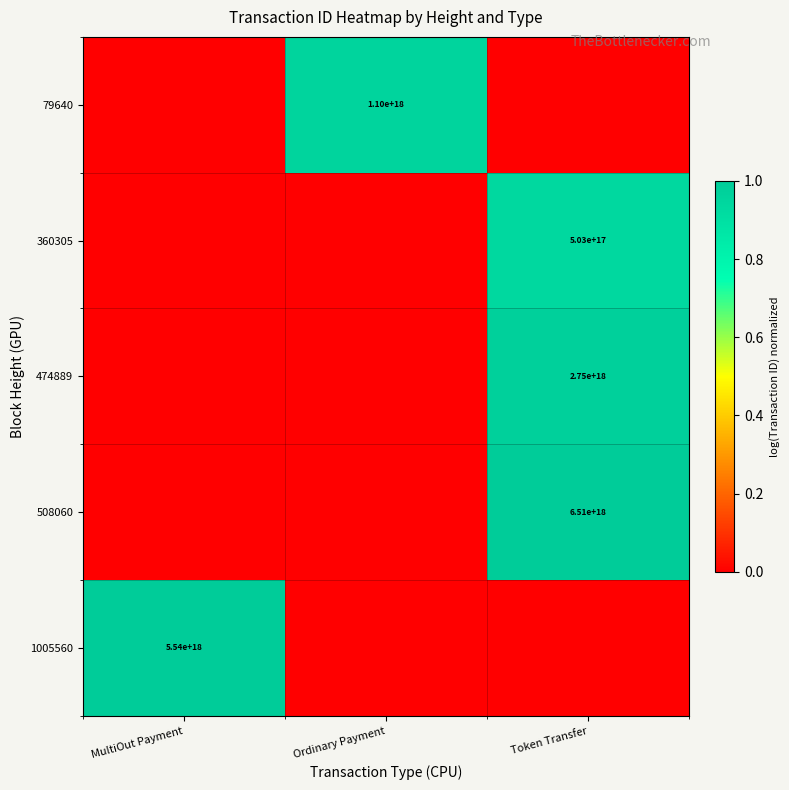

Which has a higher value, Token Transfer or MultiOut Payment?

Token Transfer